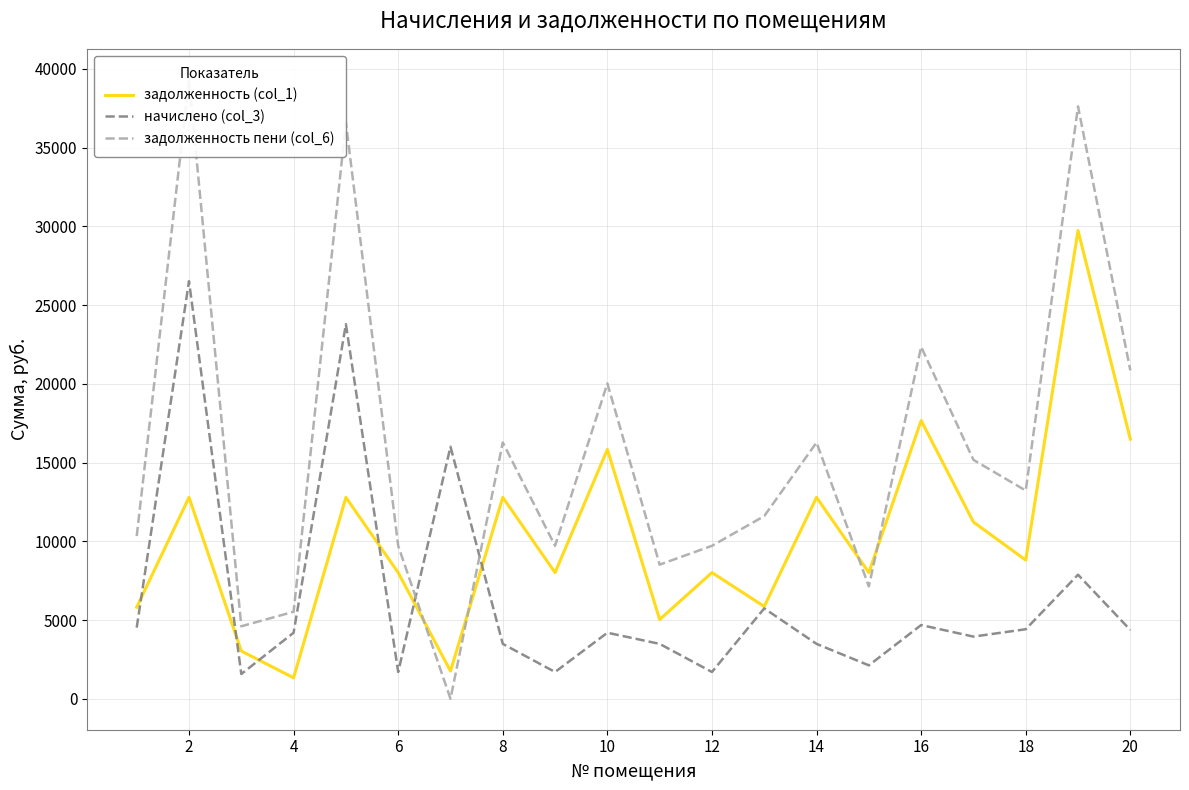

What is the label of the 19th point from the right?

2